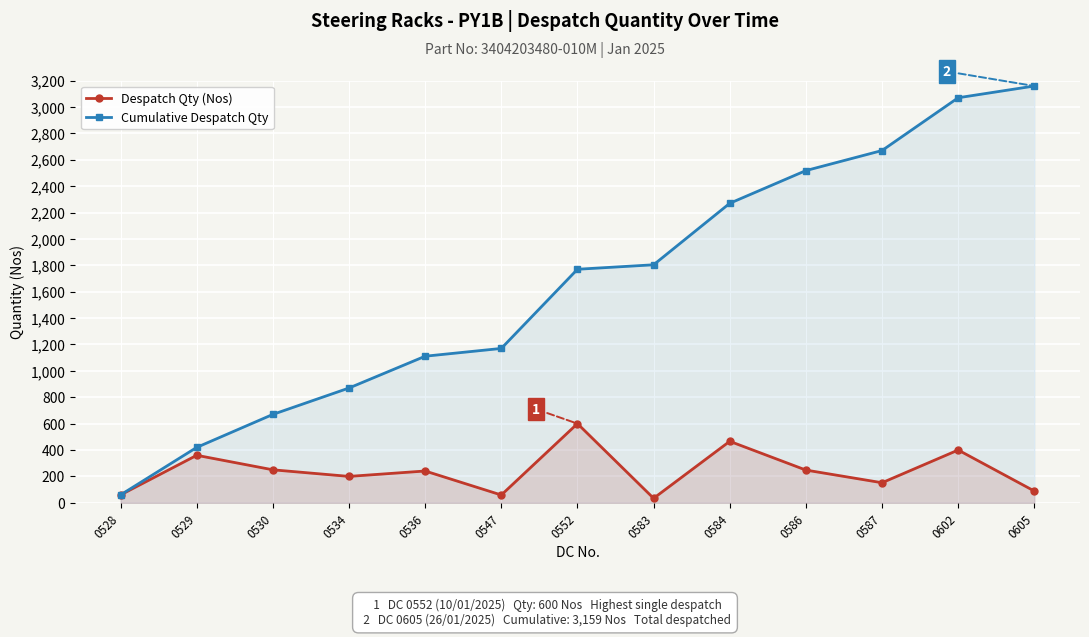

The Cumulative Despatch Qty series shows 870 at 0534. True or false?

True